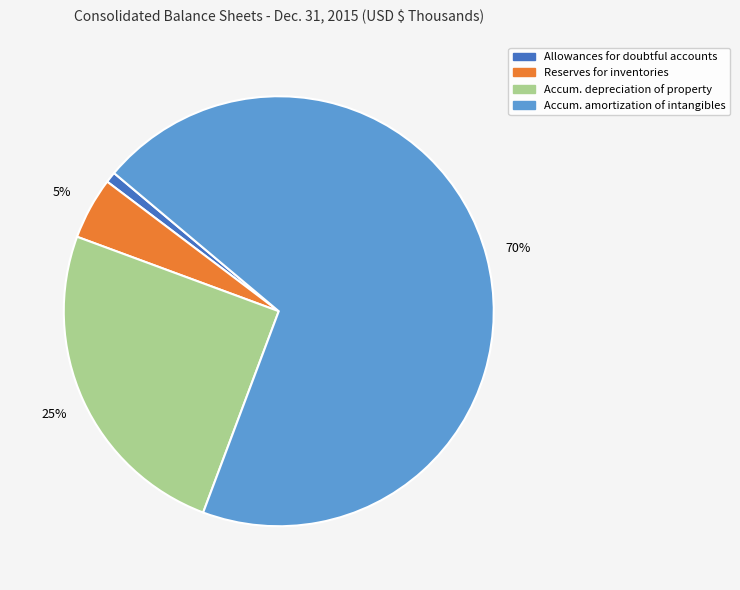

Does any single category account for the majority?

Yes